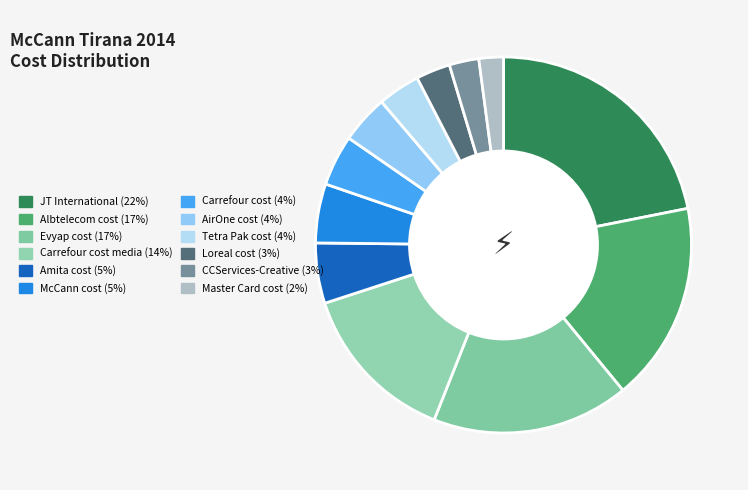

Which category has the biggest portion of the pie?

JT International (22%)